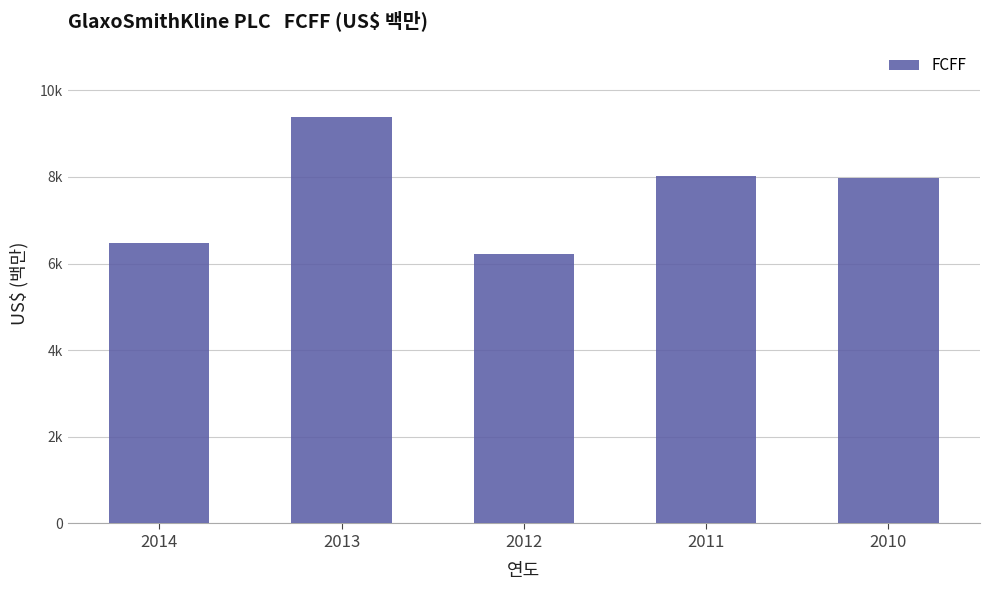

Reading right to left, transcribe all the data shown in this chart.

7980	8013	6226	9389	6467